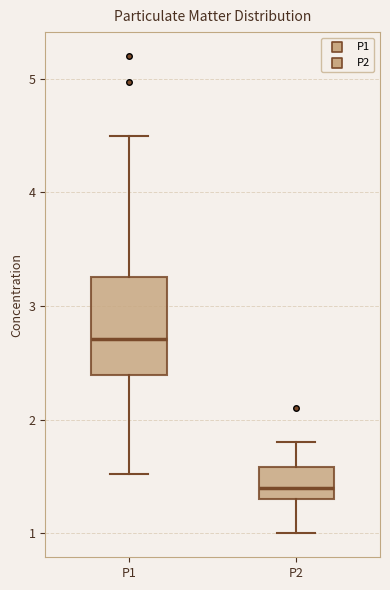

Reading left to right, read every box against the y-axis: the position of its median line, the range the box covers, and the ends of its whiskers. The values are not printed on the chart, so give them approximately, as read against the axis.

P1: median 2.7, box 2.4 to 3.3, whiskers 1.5 to 4.5
P2: median 1.4, box 1.3 to 1.6, whiskers 1.0 to 1.8